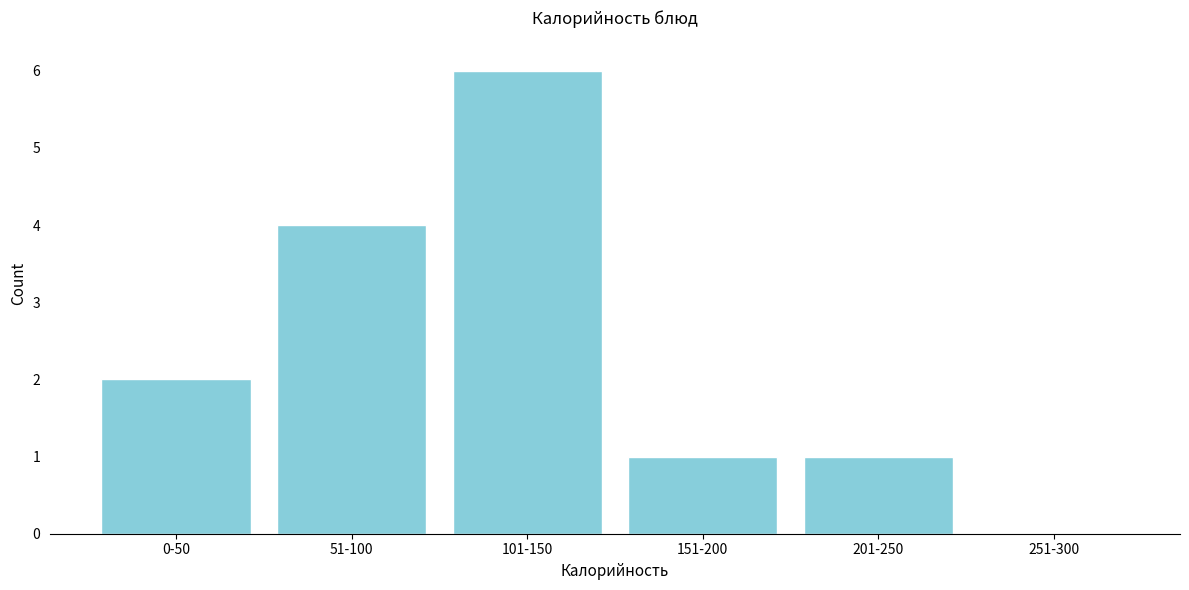

Reading left to right, what are all the values shown in this chart?

0-50=2	51-100=4	101-150=6	151-200=1	201-250=1	251-300=0